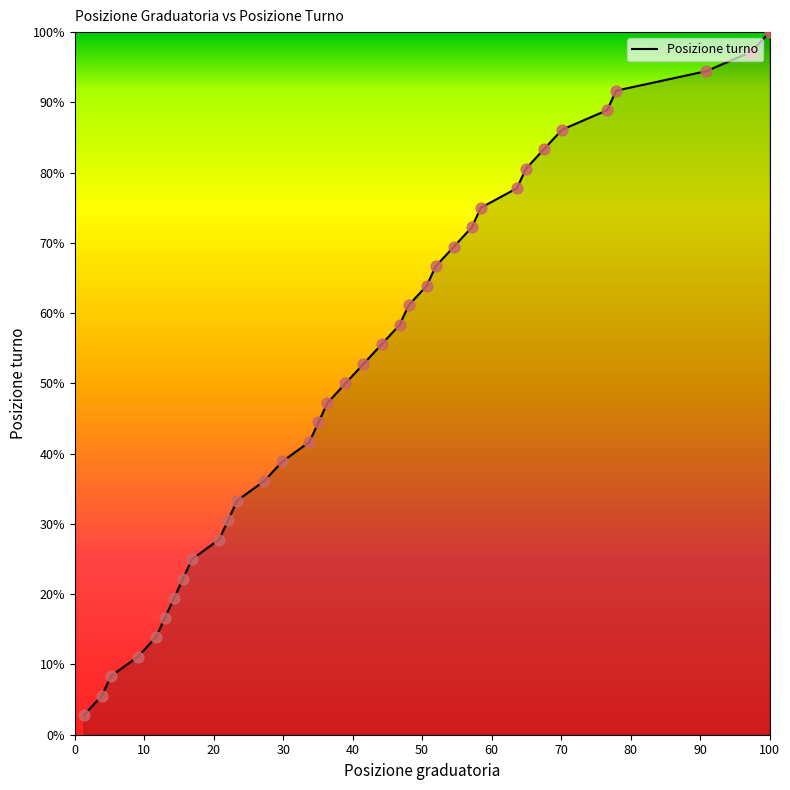

What is the maximum value shown in the chart?

100.0